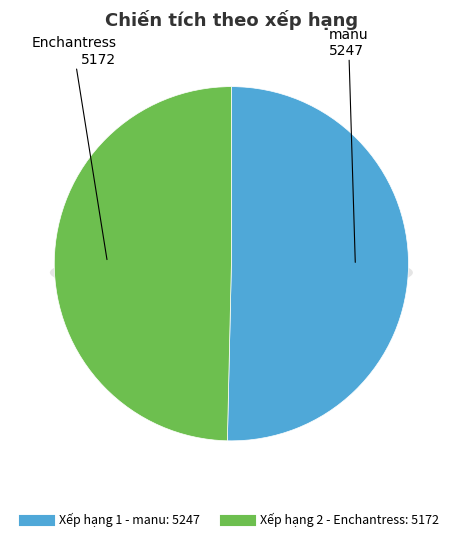

Which slice is the smallest?

2